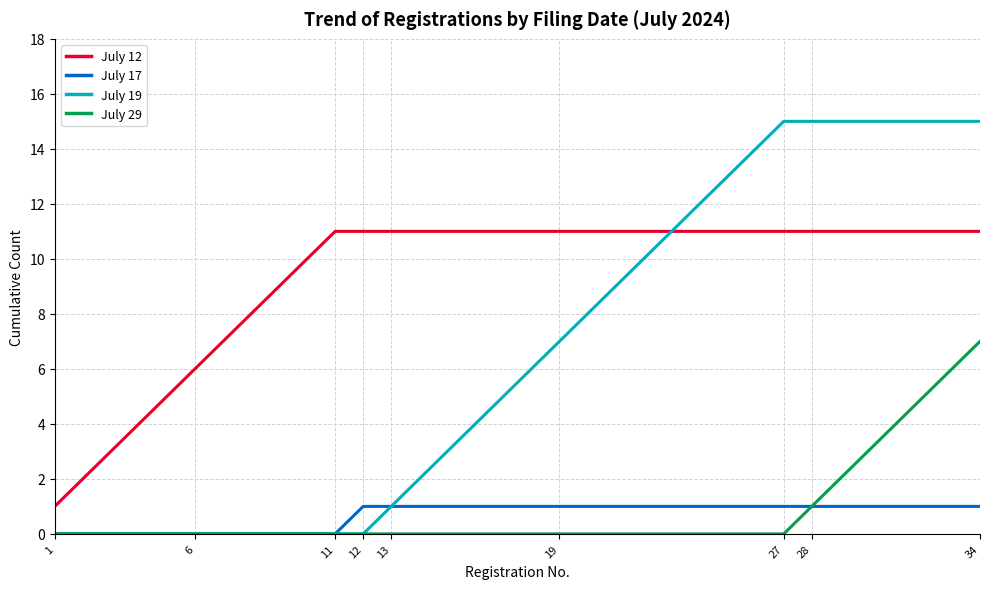

What are all the series names shown in the legend?

July 12, July 17, July 19, July 29